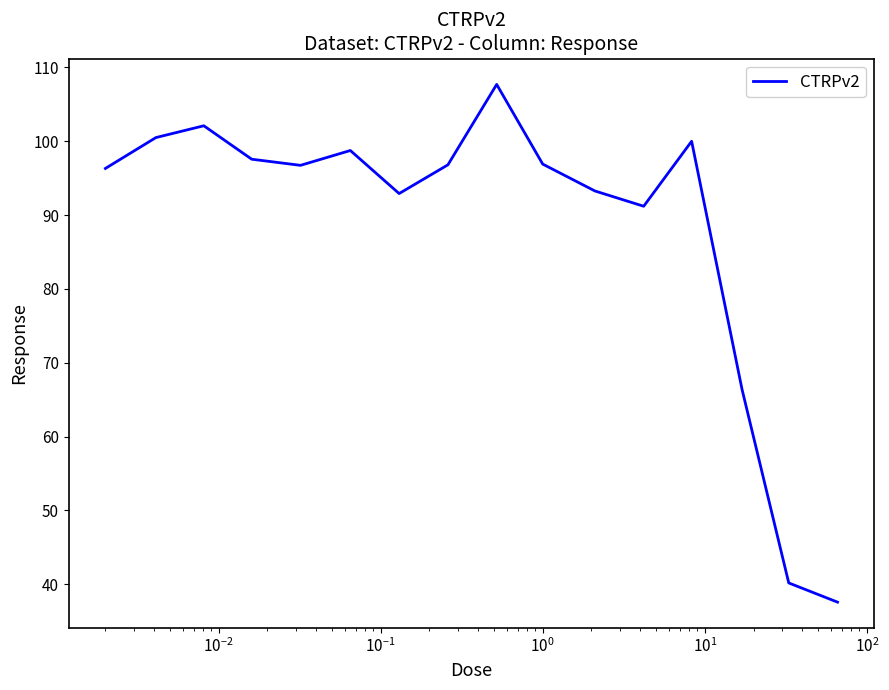

What is the difference between the maximum and minimum values?

70.1